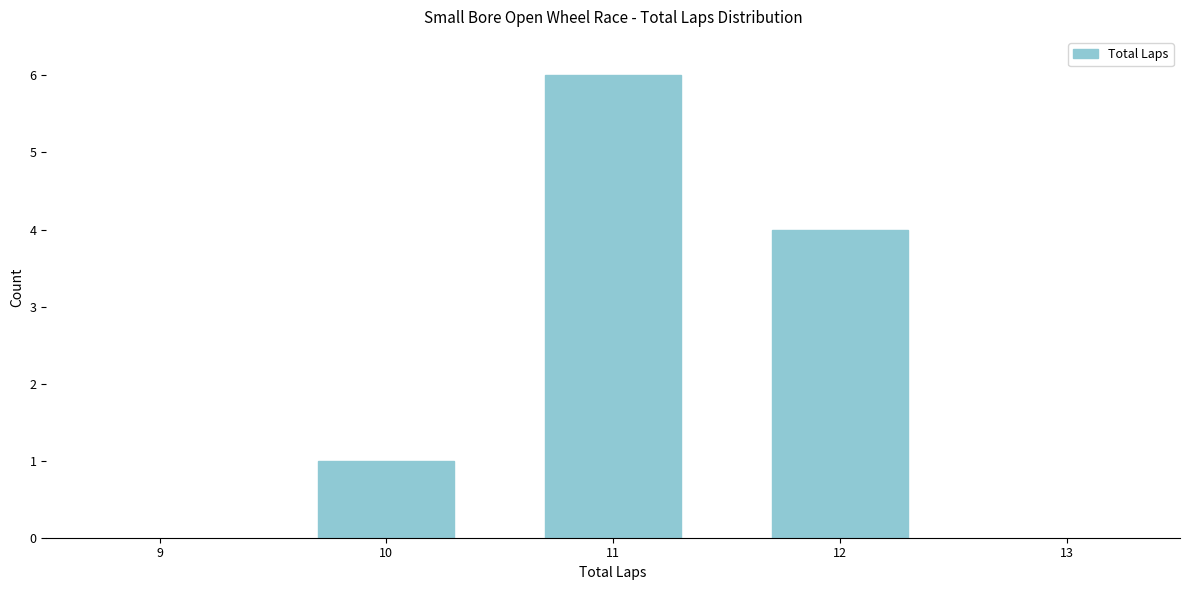

How tall is the bar that spans 9.5 to 10.5 on the x-axis? The values are not printed on the chart, so give them approximately, as read against the axis.

1